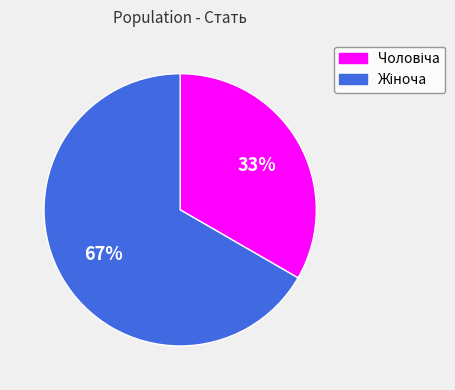

To the nearest percent, what is the average slice percentage?

50%